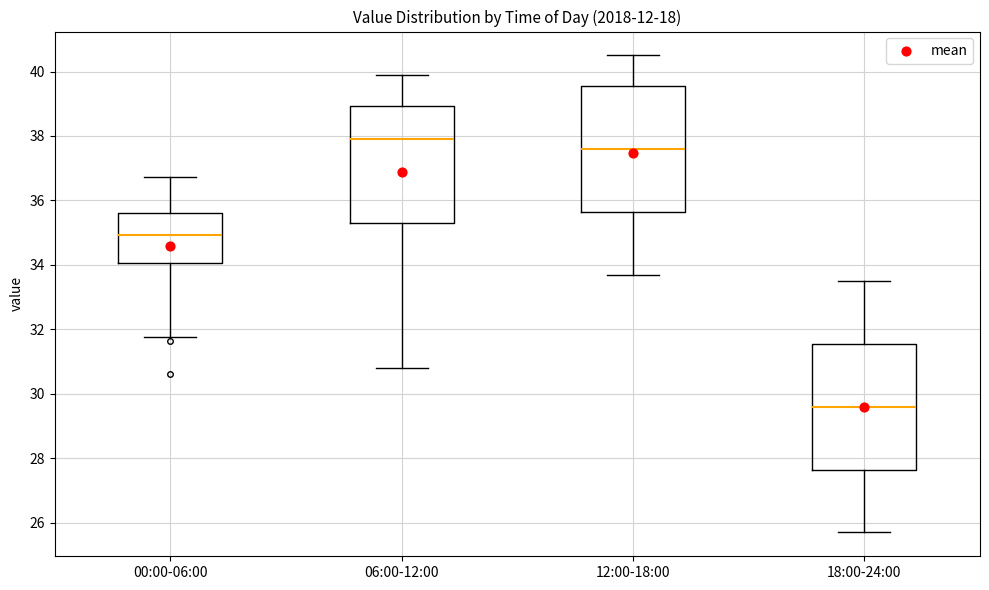

Where does the lower whisker of the box for 18:00-24:00 end on the y-axis? The values are not printed on the chart, so give them approximately, as read against the axis.

25.8